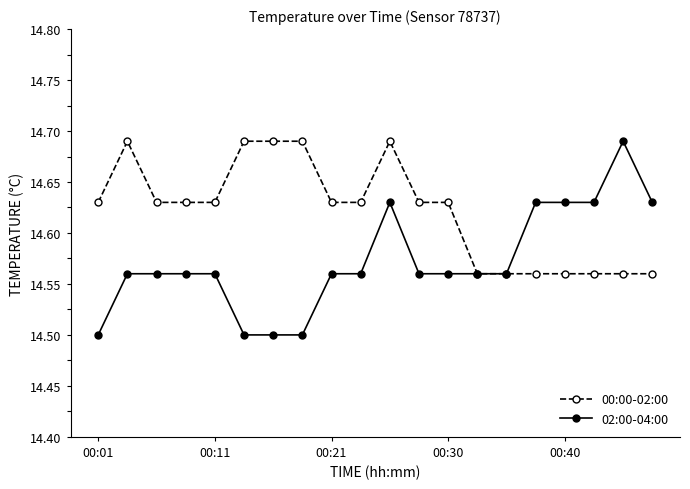

List the series in order of their overall mean, lowest first.

02:00-04:00, 00:00-02:00